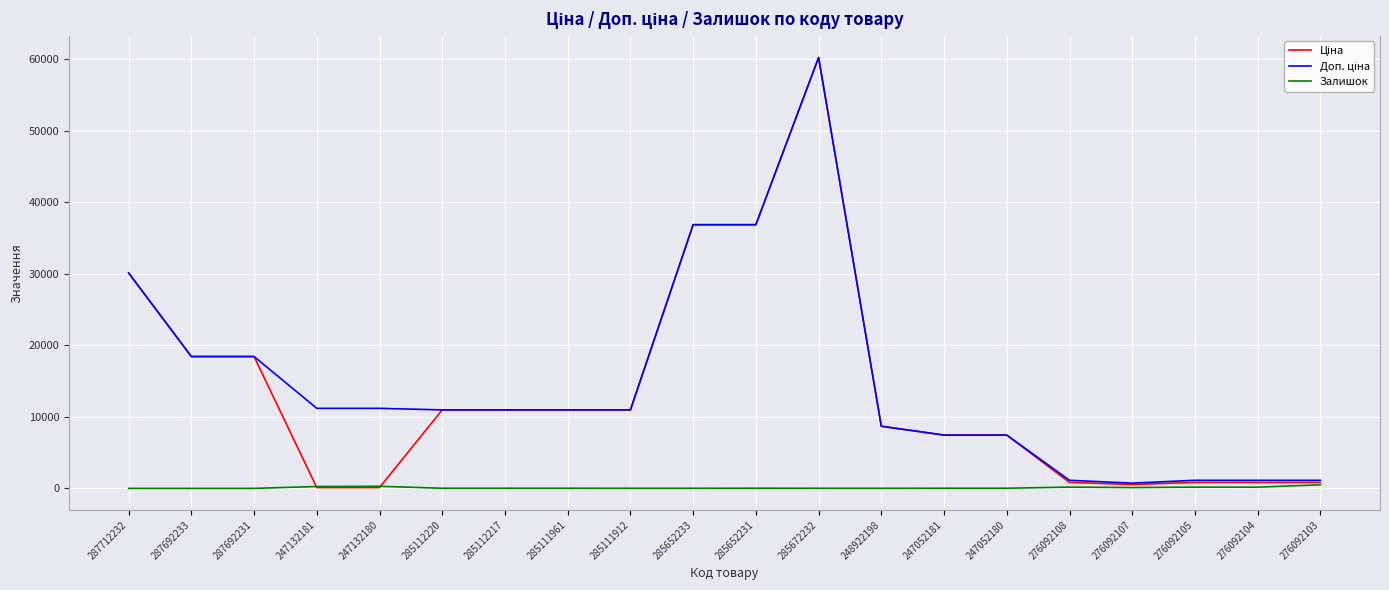

Does the chart display data point markers on the line(s)?

No